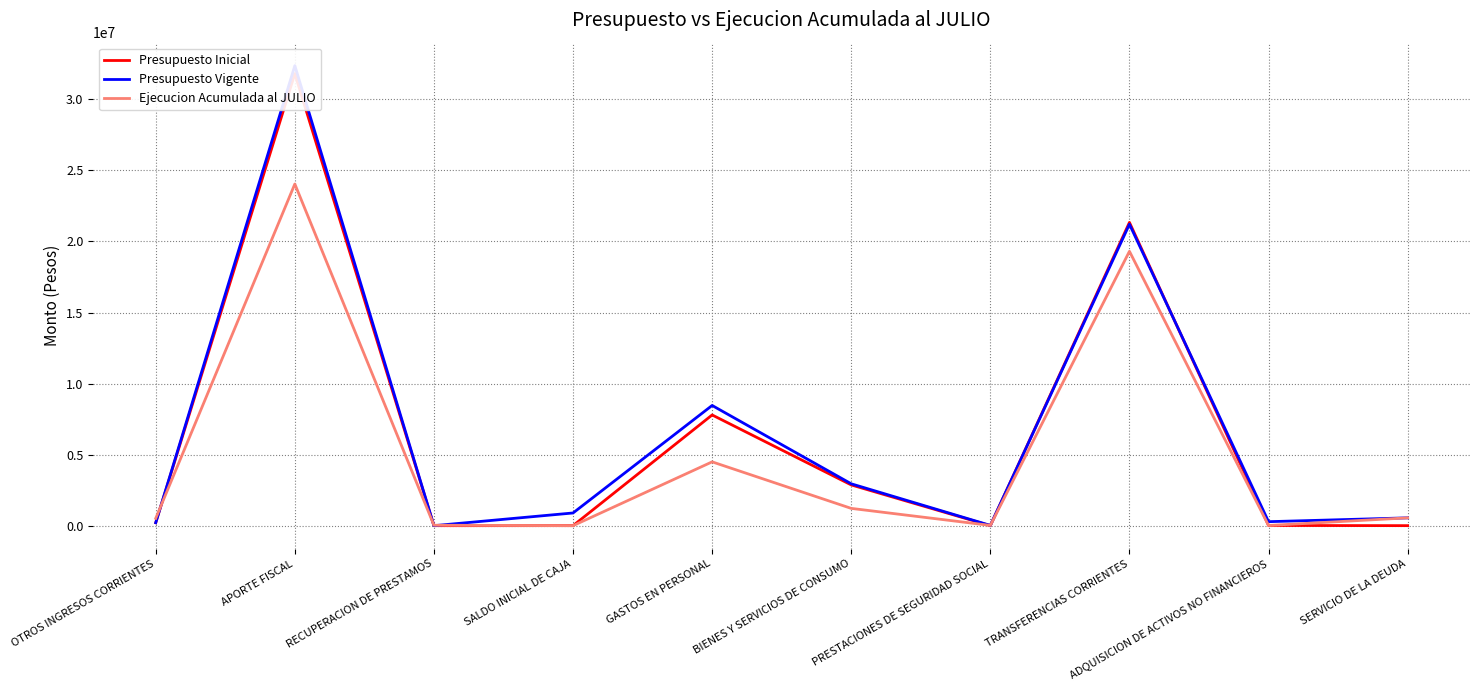

Which series has the widest spread of values?

Presupuesto Vigente